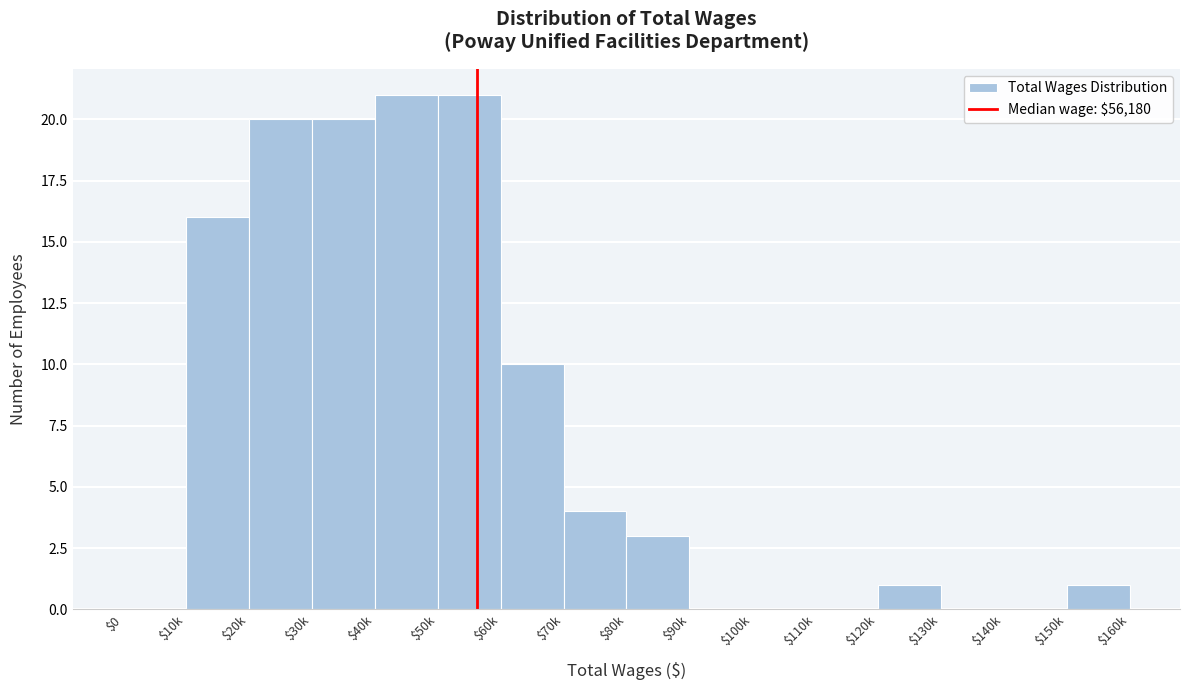

What is the maximum value shown in the chart?

21